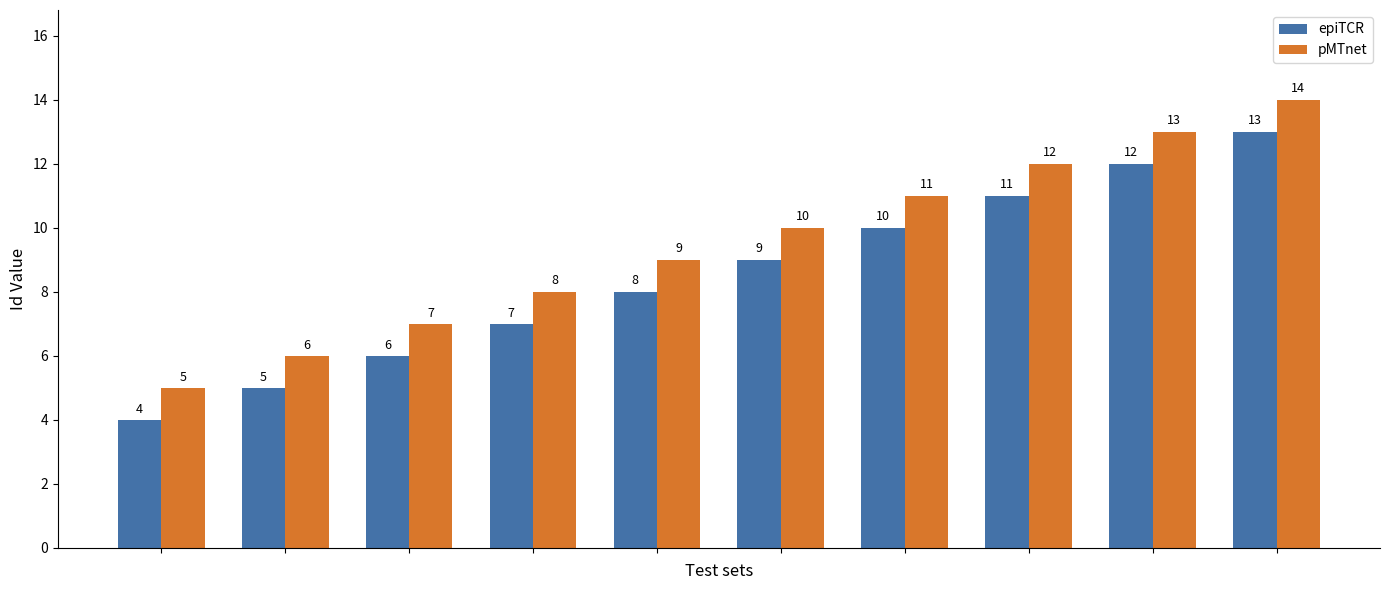

How many groups of bars are there?

10